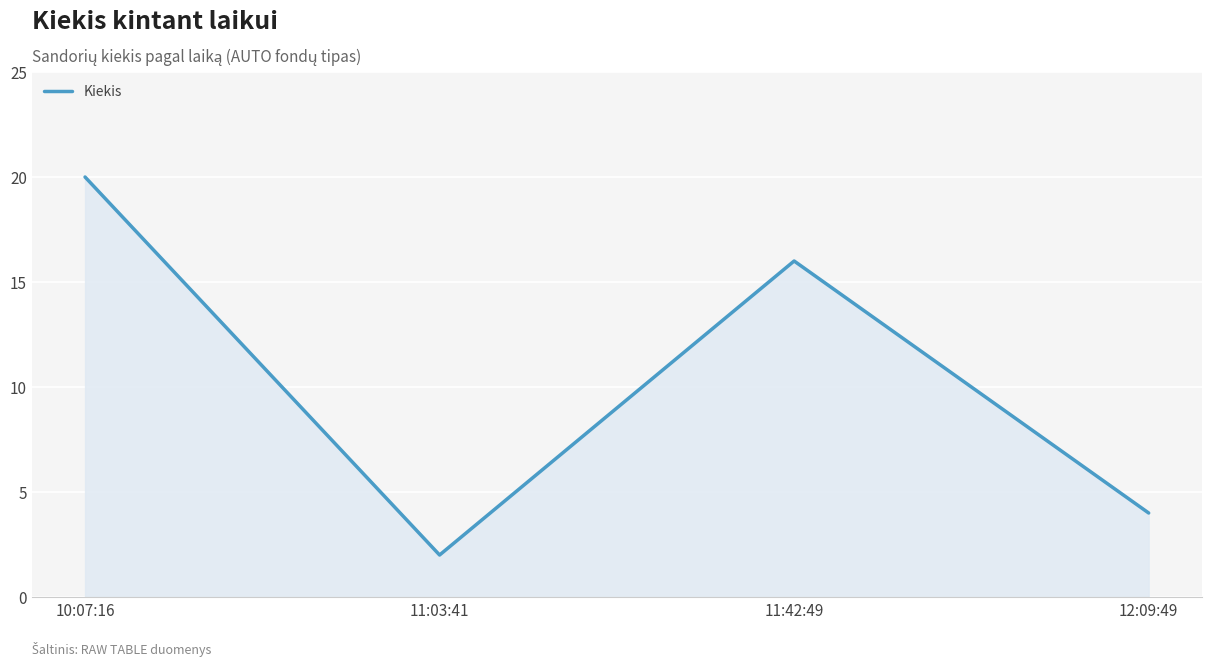

What position from the right is 12:09:49?

1